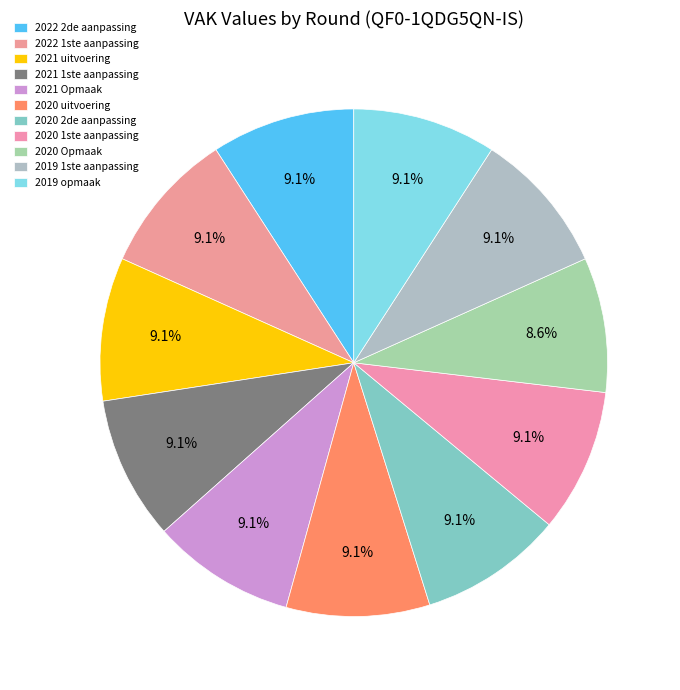

Count the number of slices in the pie.

11